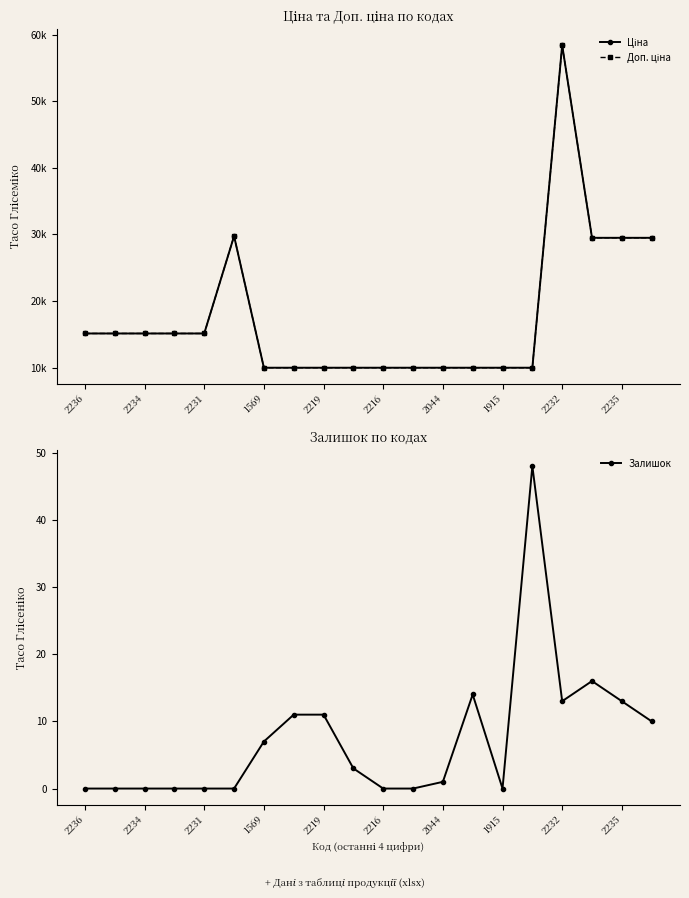

True or false: Залишок has more than 2 interior local peaks.

True